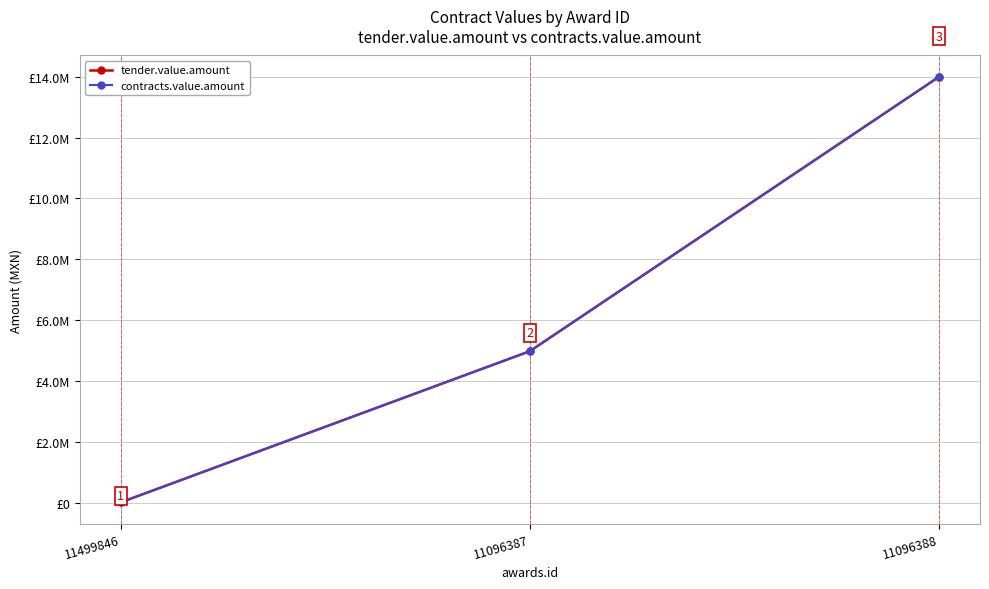

Between 11096388 and 11096387, which is larger?

11096388